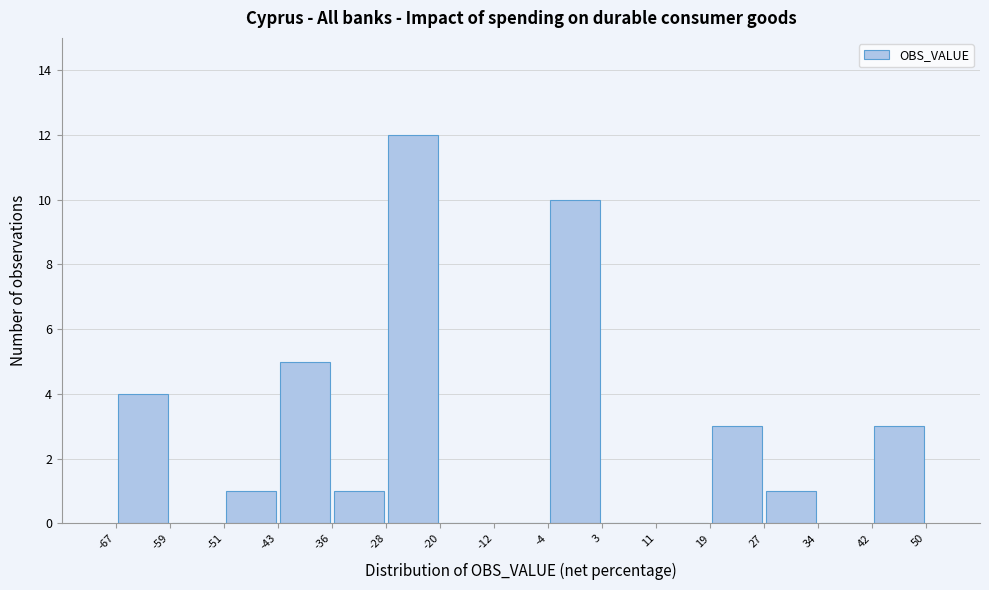

Reading left to right, list every bar in this chart as the range it spans on the x-axis followed by its height. The values are not printed on the chart, so give them approximately, as read against the axis.

-67 to -59: 4
-59 to -51: 0
-51 to -43: 1
-43 to -36: 5
-36 to -28: 1
-28 to -20: 12
-20 to -12: 0
-12 to -4: 0
-4 to 3: 10
3 to 11: 0
11 to 19: 0
19 to 27: 3
27 to 34: 1
34 to 42: 0
42 to 50: 3